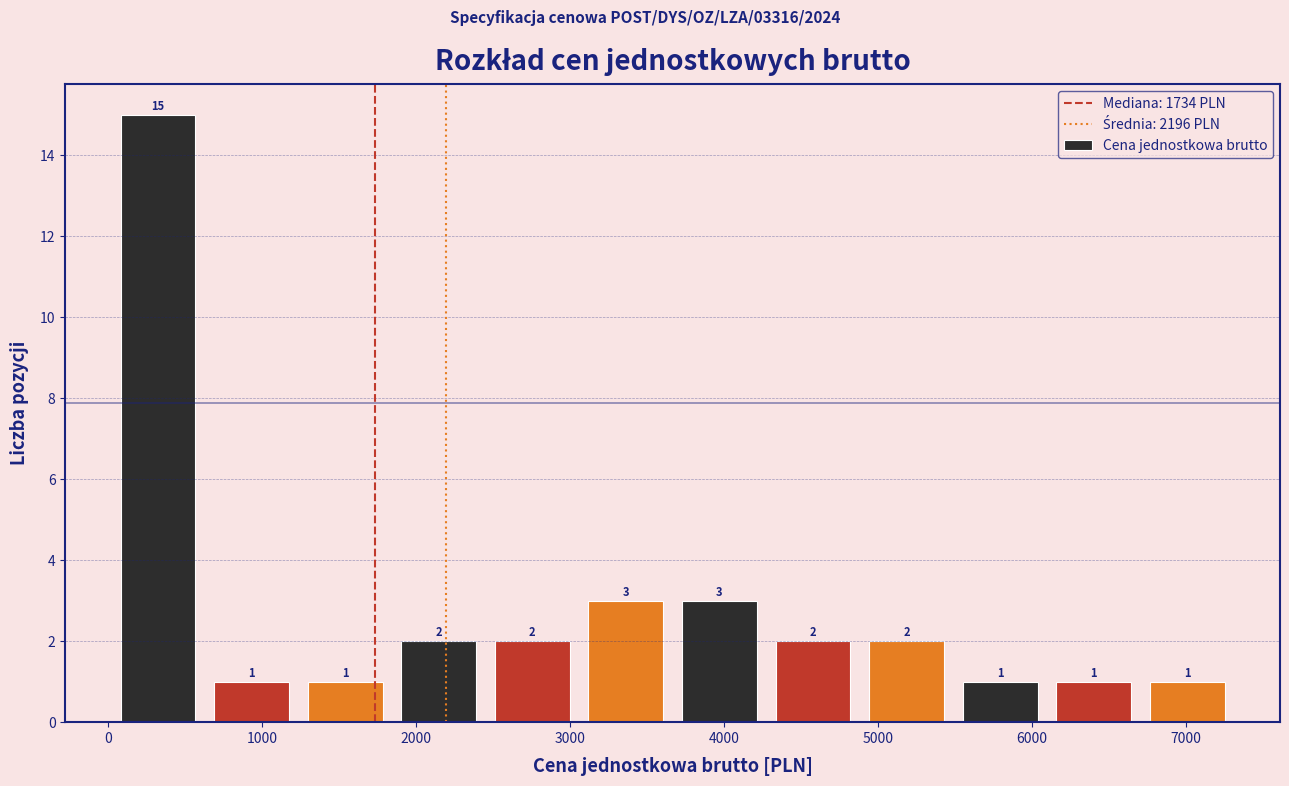

Reading left to right, transcribe this chart: for each bar, give the range it covers on the x-axis and its height. The bar edges are not printed on the chart, so give them approximately, as read against the axis.

0 to 600: 15
600 to 1200: 1
1200 to 1800: 1
1800 to 2500: 2
2500 to 3100: 2
3100 to 3700: 3
3700 to 4300: 3
4300 to 4900: 2
4900 to 5500: 2
5500 to 6100: 1
6100 to 6700: 1
6700 to 7300: 1